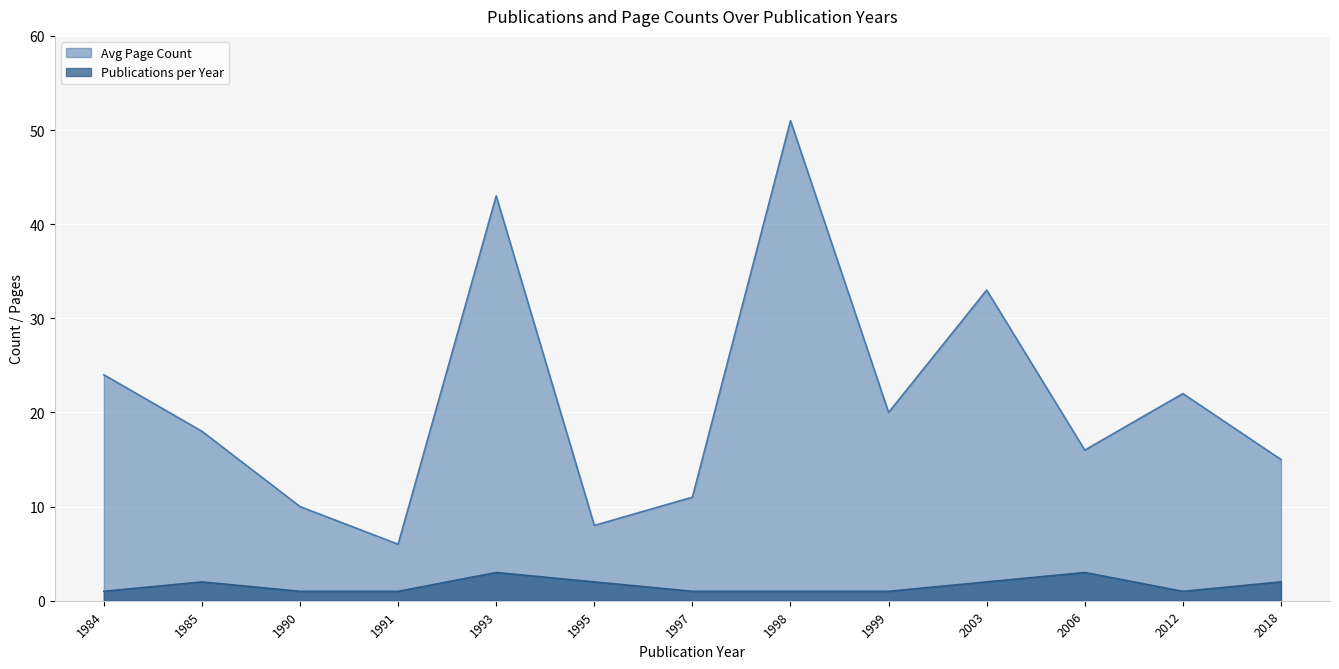

True or false: Publications per Year and Avg Page Count cross at least once.

False